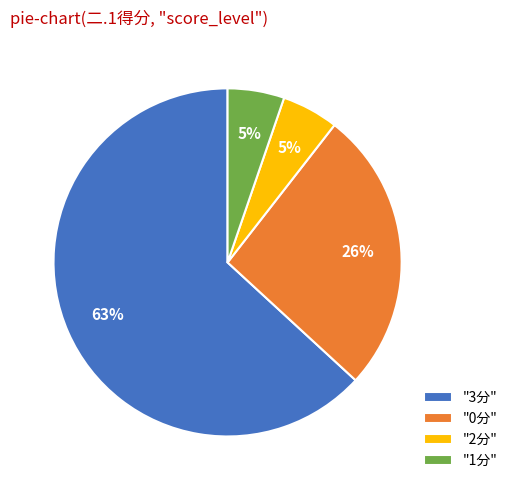

To the nearest percent, what is the difference between the "3分" and "0分" slice percentages?

37%